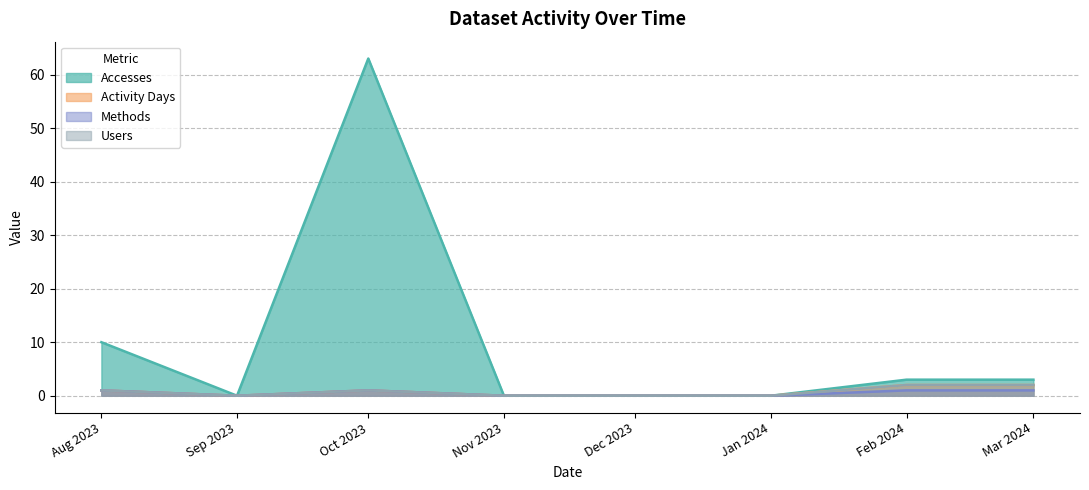

What is the difference between the maximum and second lowest values in the Activity Days series?

2